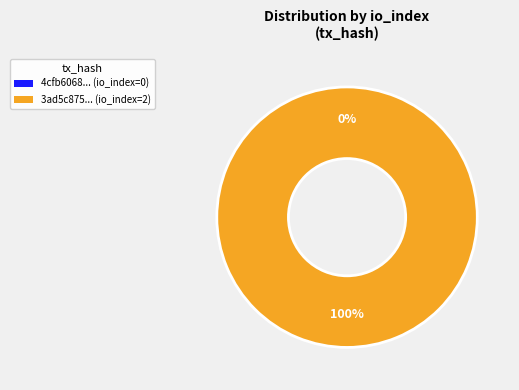

To the nearest percent, what percentage of the pie is tx_hash_2?

100%